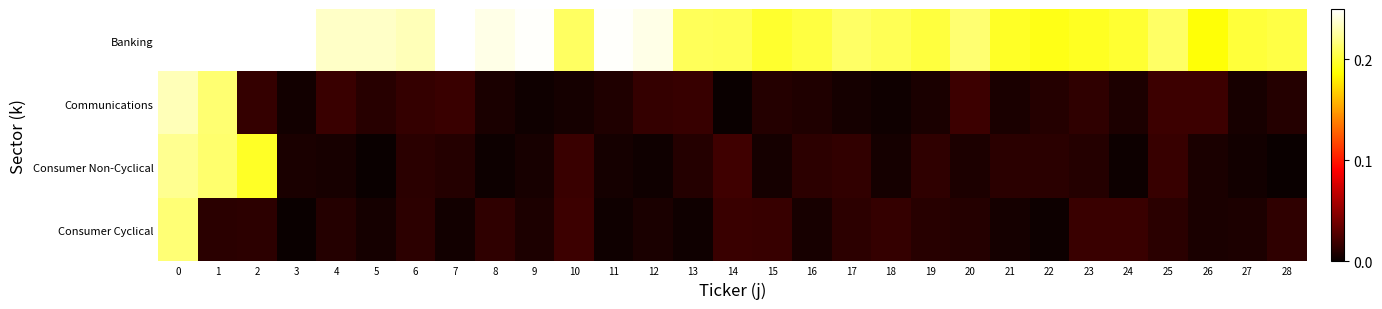

Which has a higher value, 0 or 1?

1